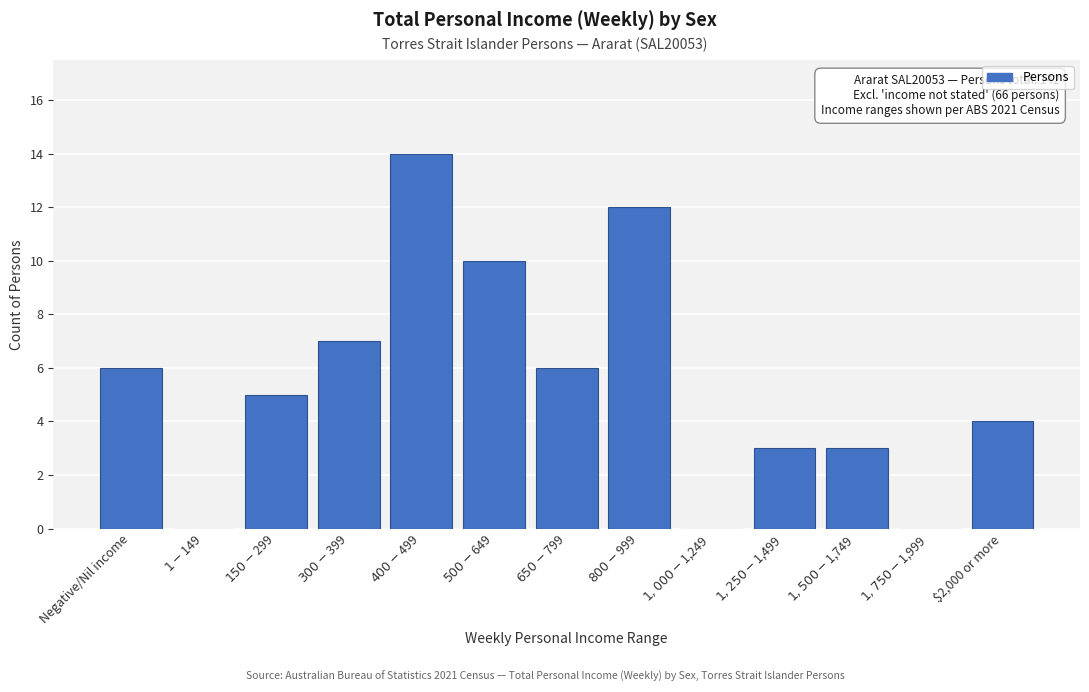

What is the greatest value displayed?

14